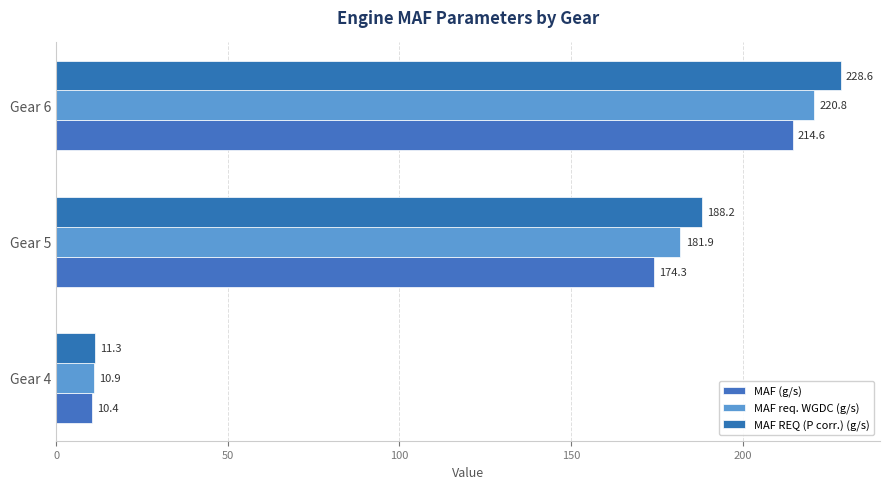

How many distinct data groups are displayed?

3